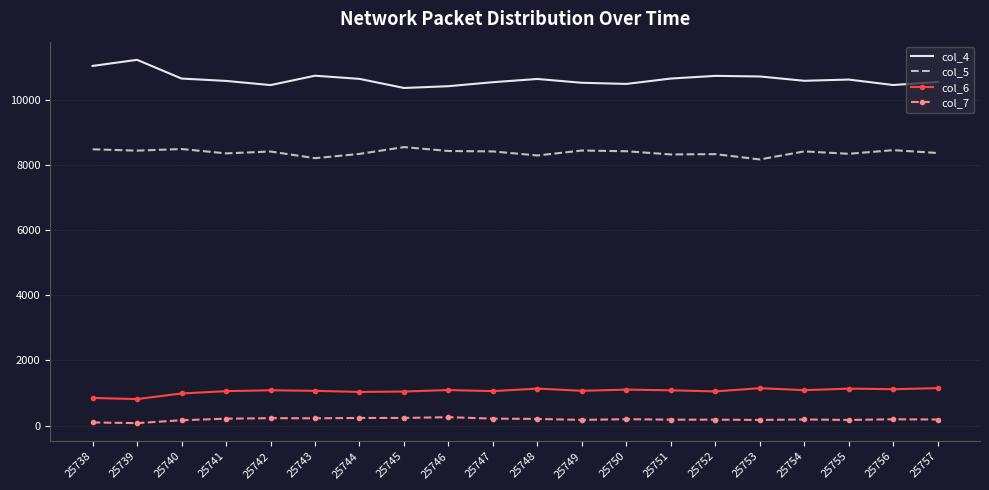

Which series has the largest total across all categories?

col_4